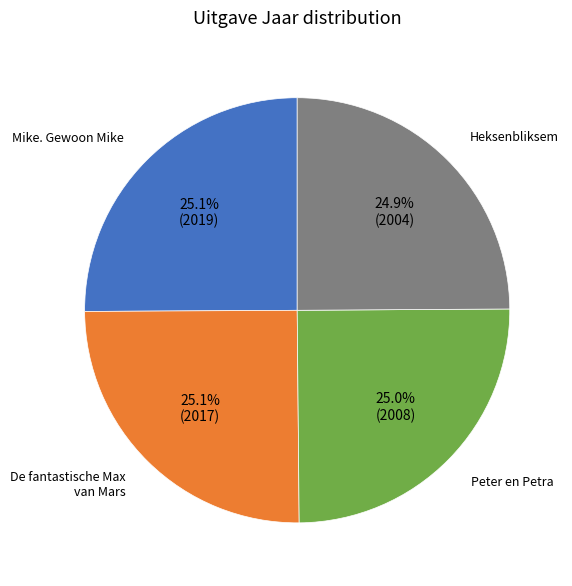

What is the ratio of the value at Peter en Petra to the value at De fantastische Max van Mars?

1.0